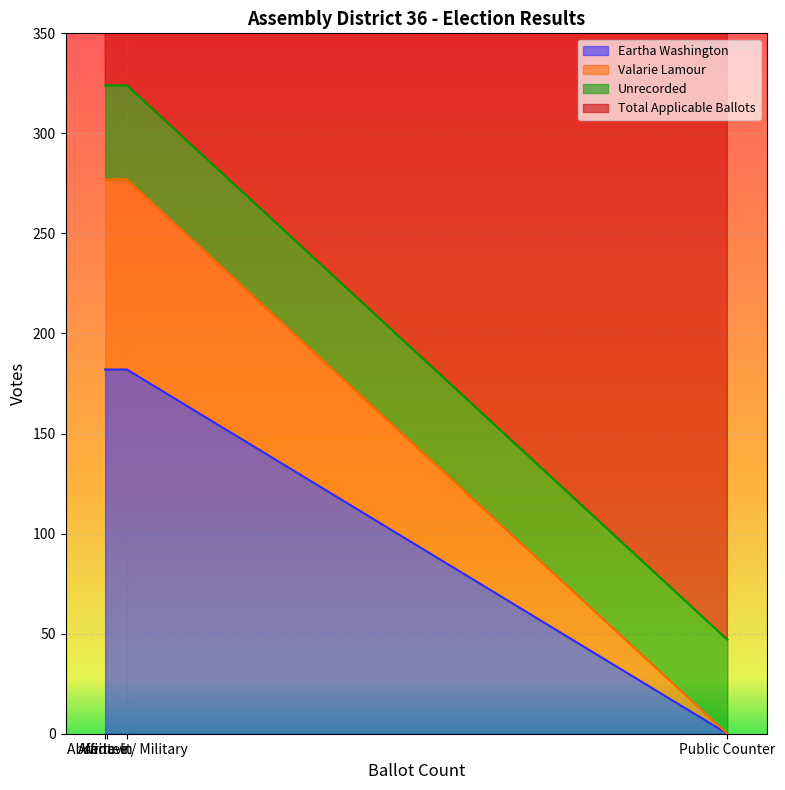

At how many categories does at least one series exceed 166?

4